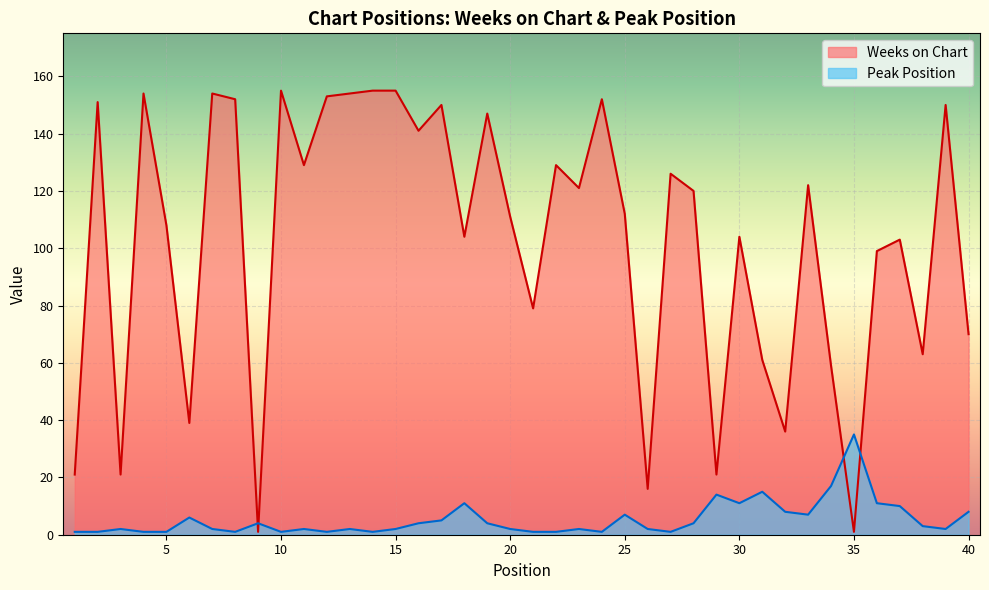

Reading left to right, extract all data points from this chart.

Weeks on Chart: 1=21	2=151	3=21	4=154	5=108	6=39	7=154	8=152	9=1	10=155	11=129	12=153	13=154	14=155	15=155	16=141	17=150	18=104	19=147	20=111	21=79	22=129	23=121	24=152	25=112	26=16	27=126	28=120	29=21	30=104	31=61	32=36	33=122	34=59	35=1	36=99	37=103	38=63	39=150	40=70
Peak Position: 1=1	2=1	3=2	4=1	5=1	6=6	7=2	8=1	9=4	10=1	11=2	12=1	13=2	14=1	15=2	16=4	17=5	18=11	19=4	20=2	21=1	22=1	23=2	24=1	25=7	26=2	27=1	28=4	29=14	30=11	31=15	32=8	33=7	34=17	35=35	36=11	37=10	38=3	39=2	40=8